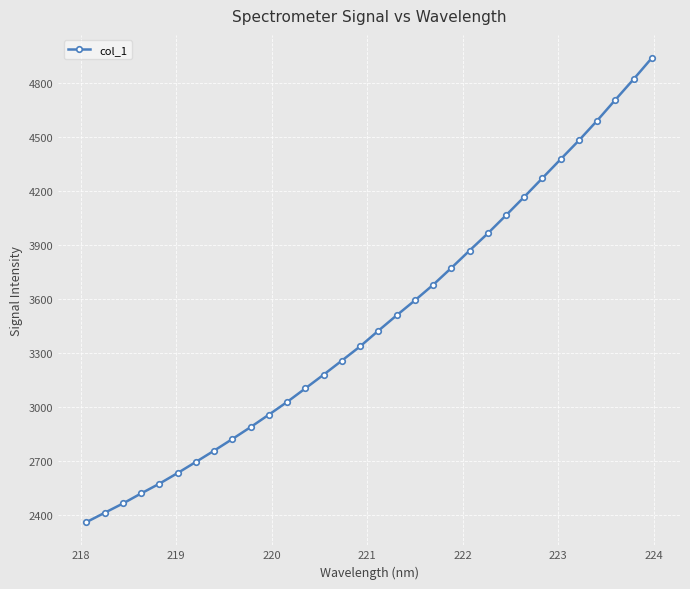

How many data points are less than 3423?

16